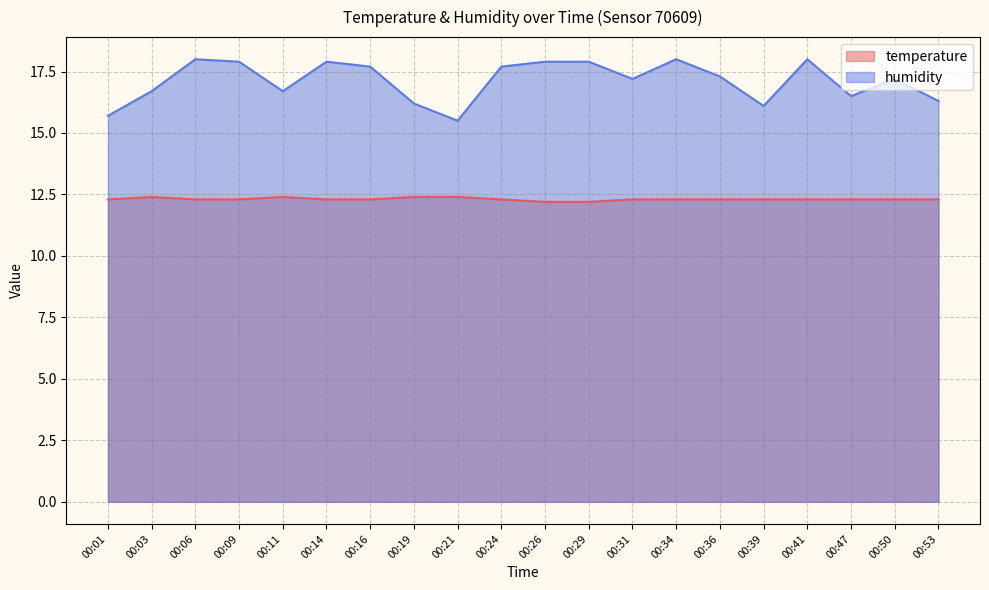

True or false: humidity and temperature cross at least once.

False